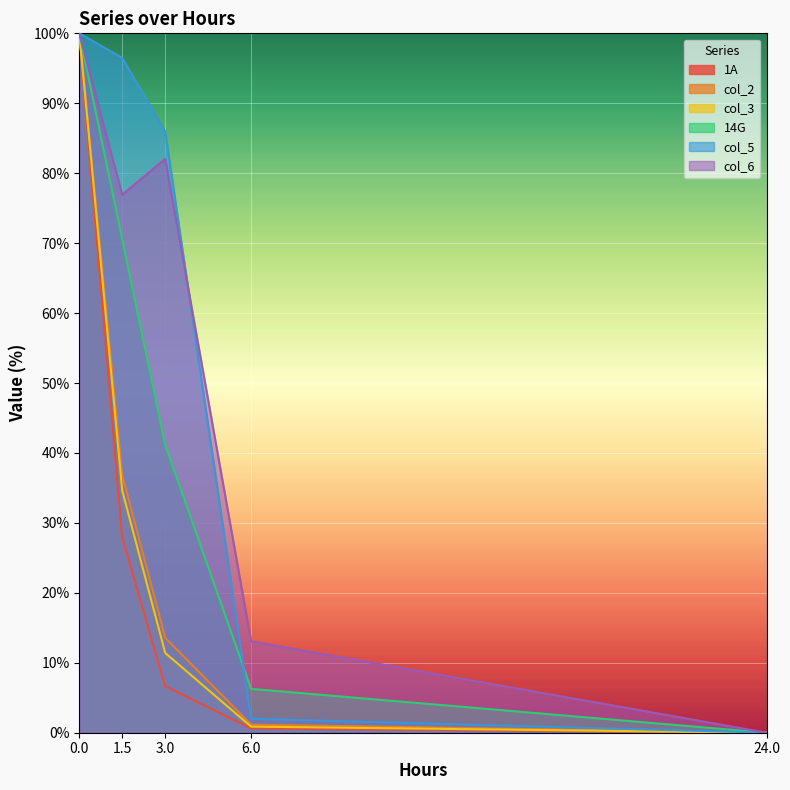

True or false: col_3 has a value of 34.6 at 1.5.

True